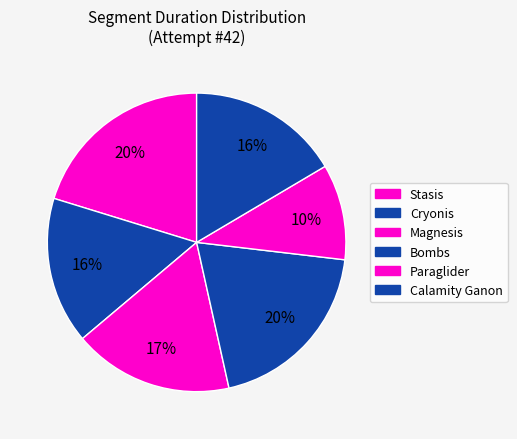

Does any single category account for the majority?

No